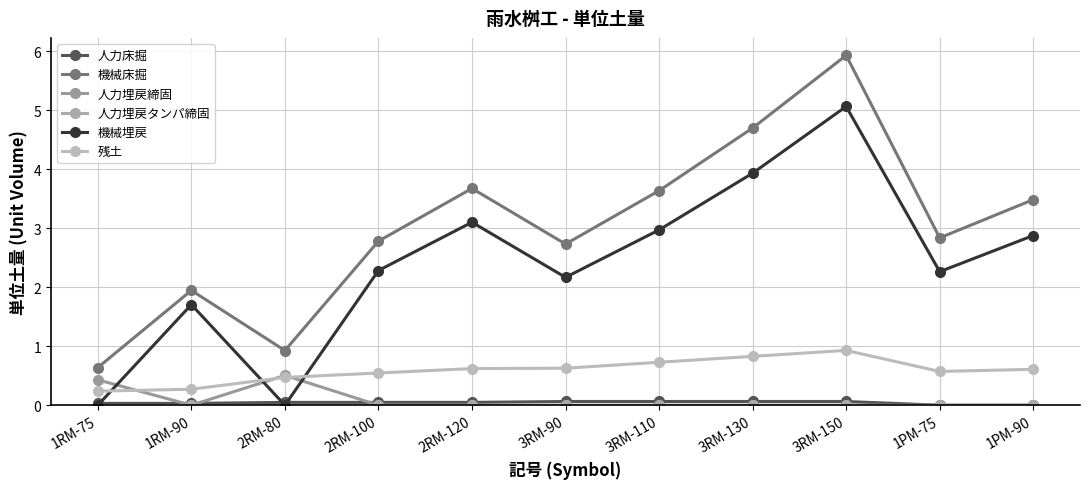

Where do 残土 and 機械埋戻 first cross each other?

1RM-75 and 1RM-90